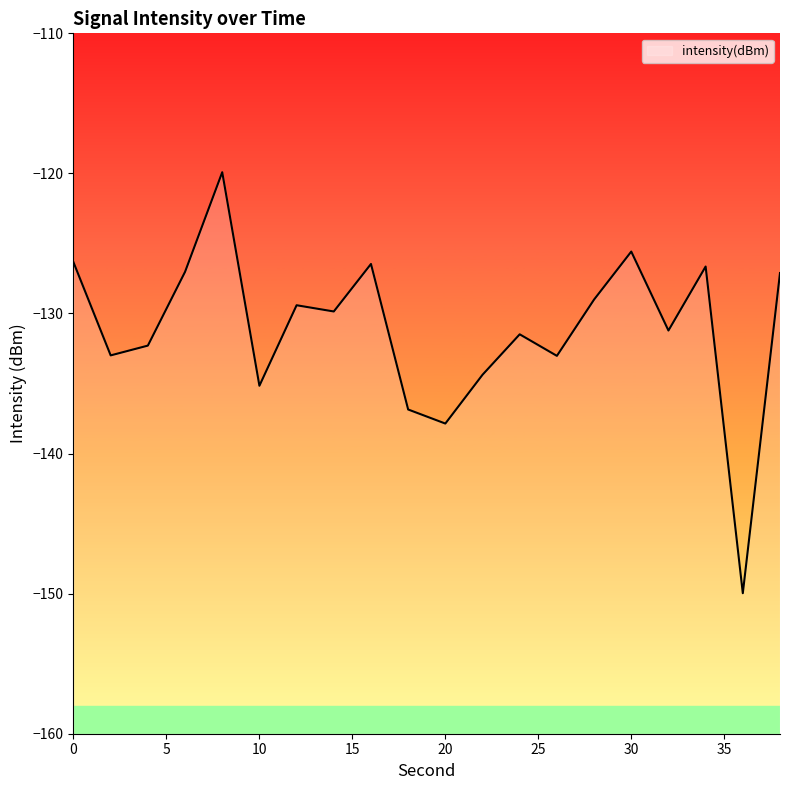

How many interior local peaks (higher than both neighbors) does the data have?

6